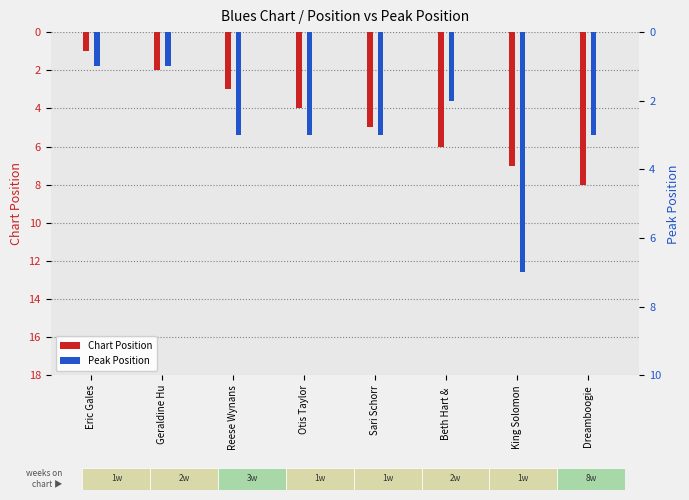

Rank the series at Beth Hart &  from highest to lowest value.

Chart Position, Peak Position